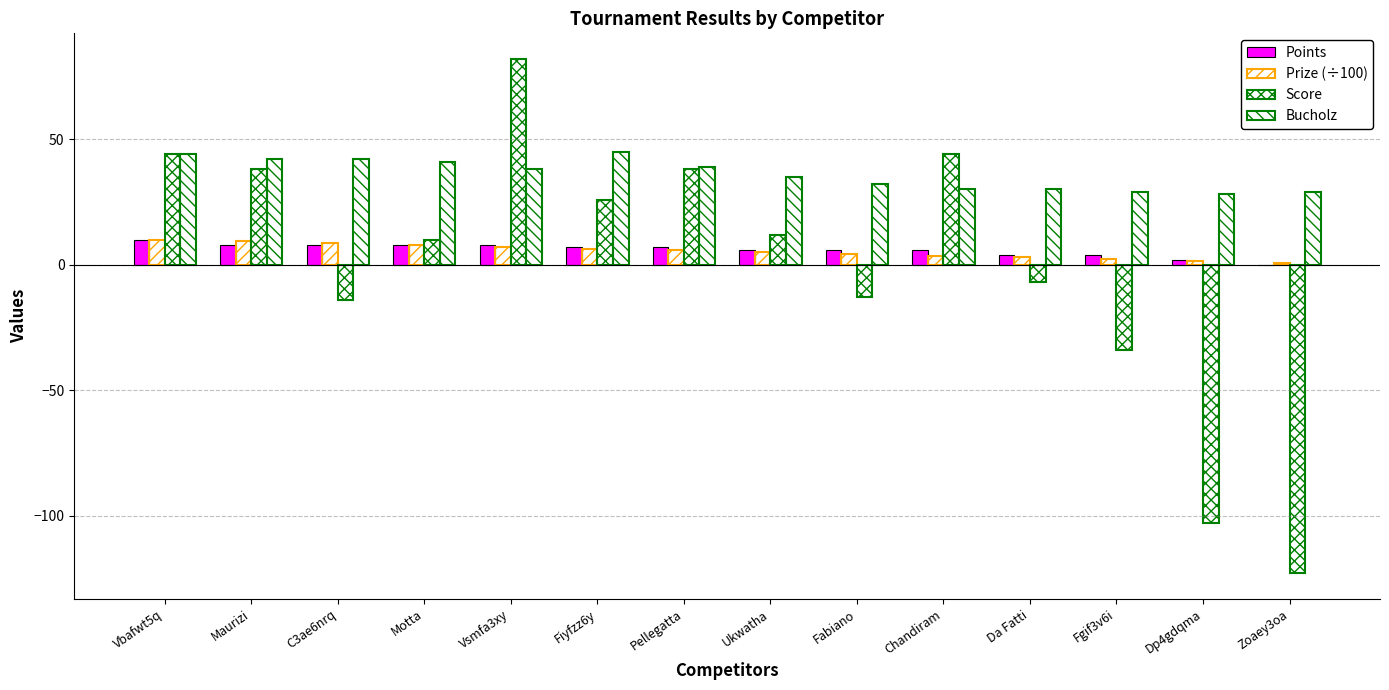

Are the bars horizontal?

No